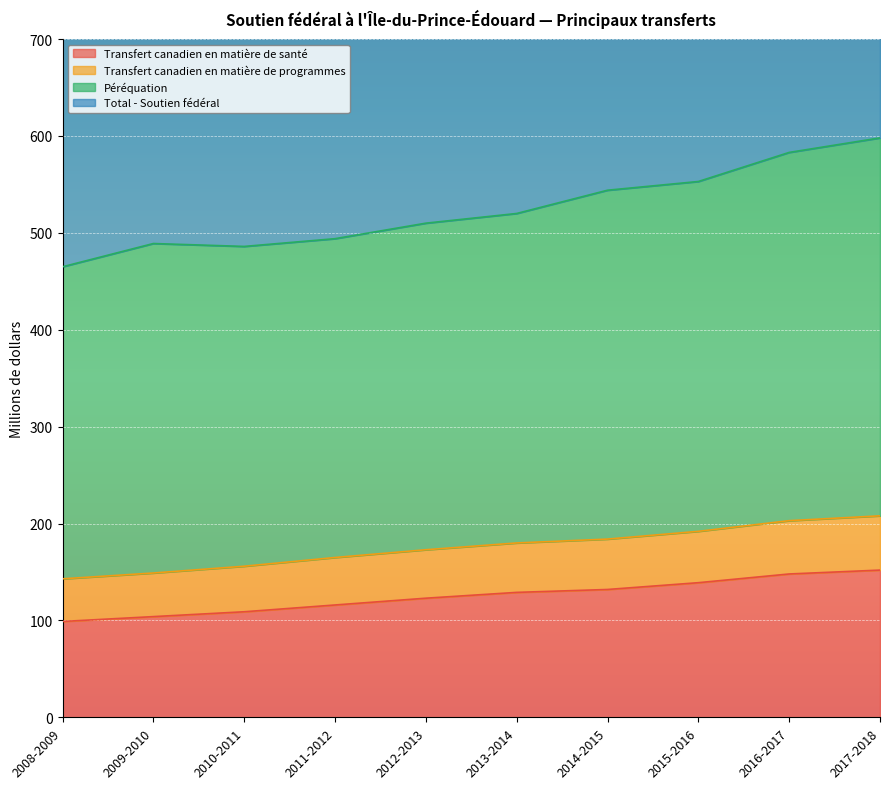

What is the average value of the Total - Soutien fédéral series?

1049